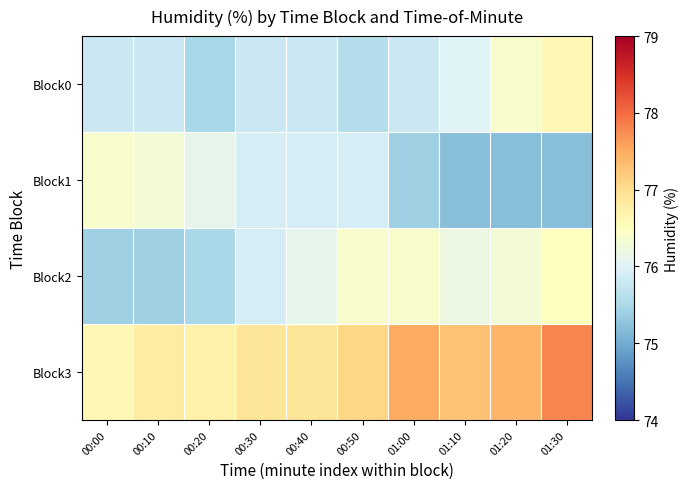

At which category is the sum across all series the highest?

01:30